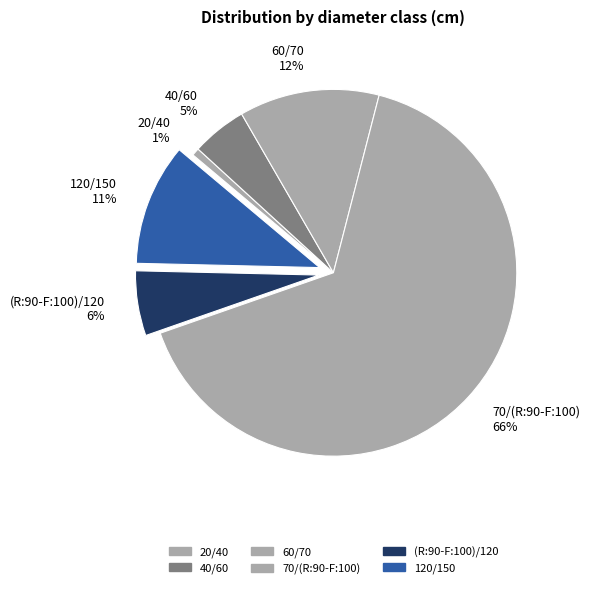

Which slice is the smallest?

20/40